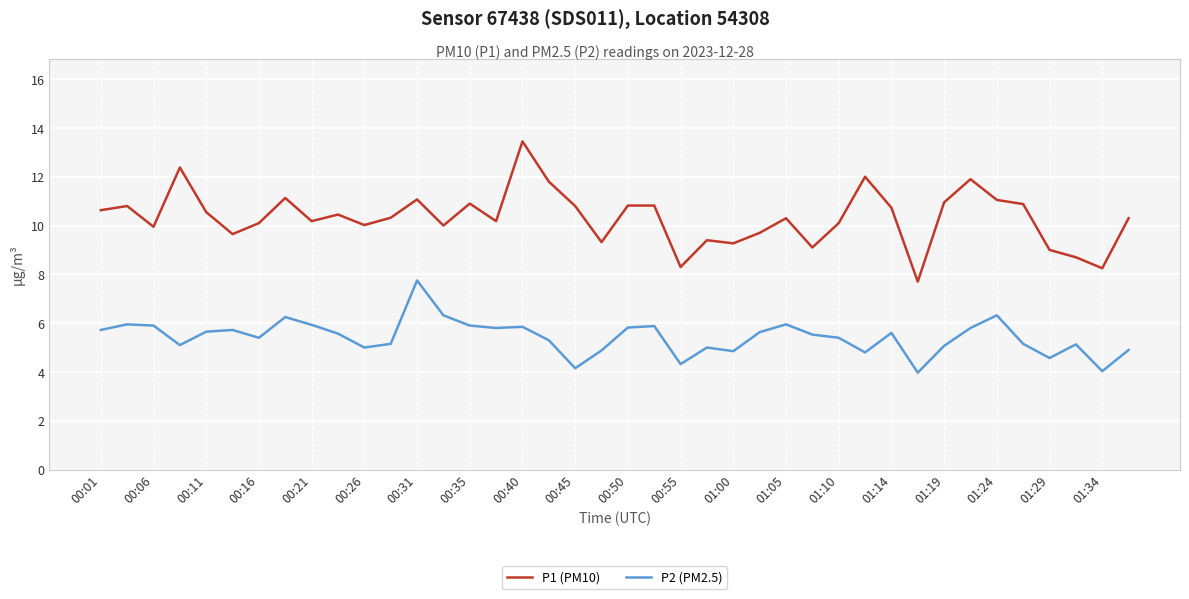

True or false: P1 (PM10) and P2 (PM2.5) intersect in this chart.

False